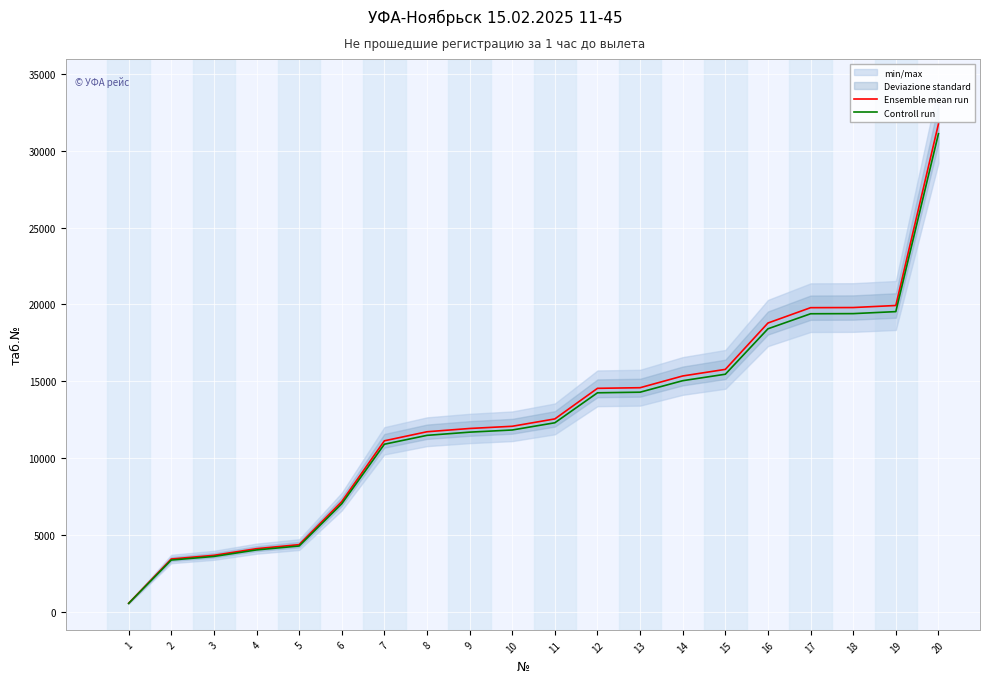

How many lines are shown in the chart?

2